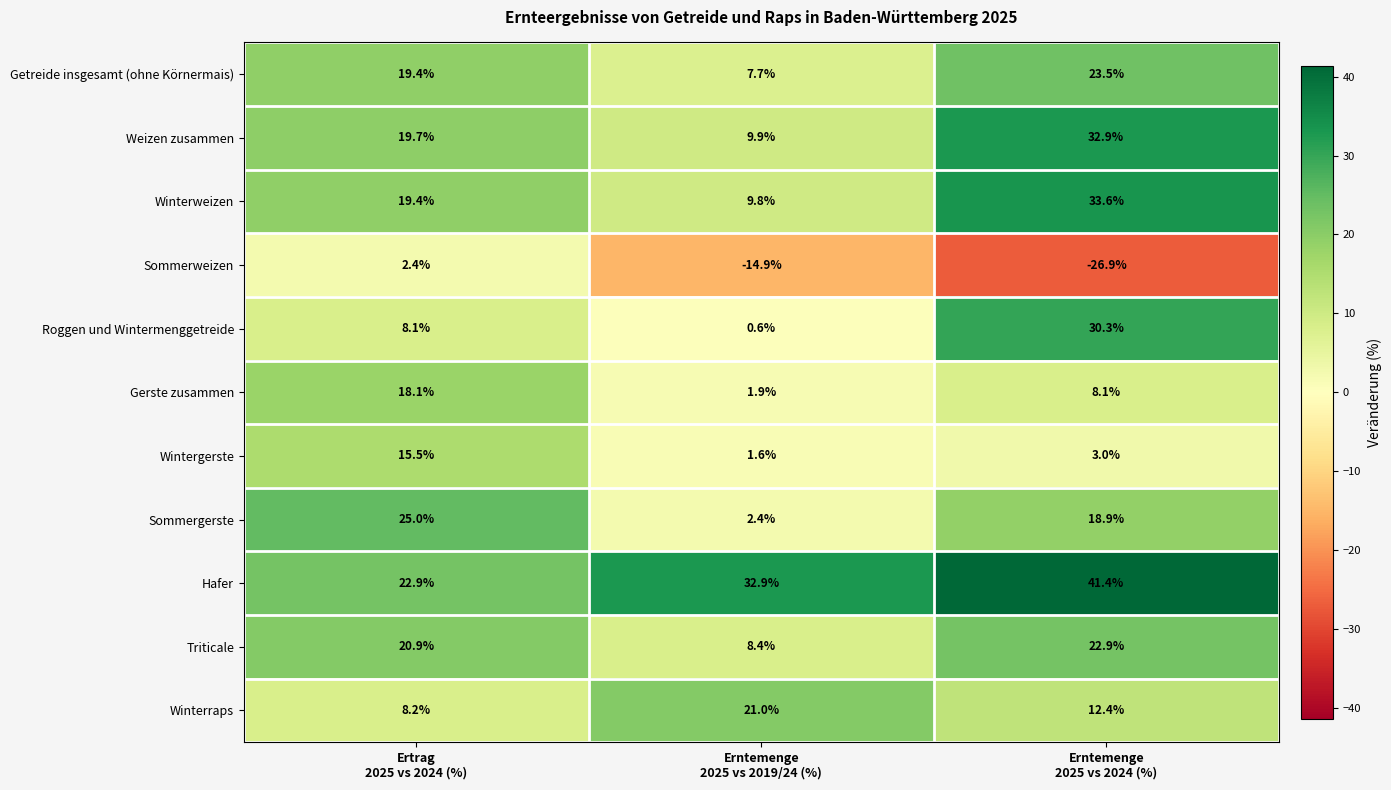

Which series has the largest range (max minus min)?

Roggen und Wintermenggetreide